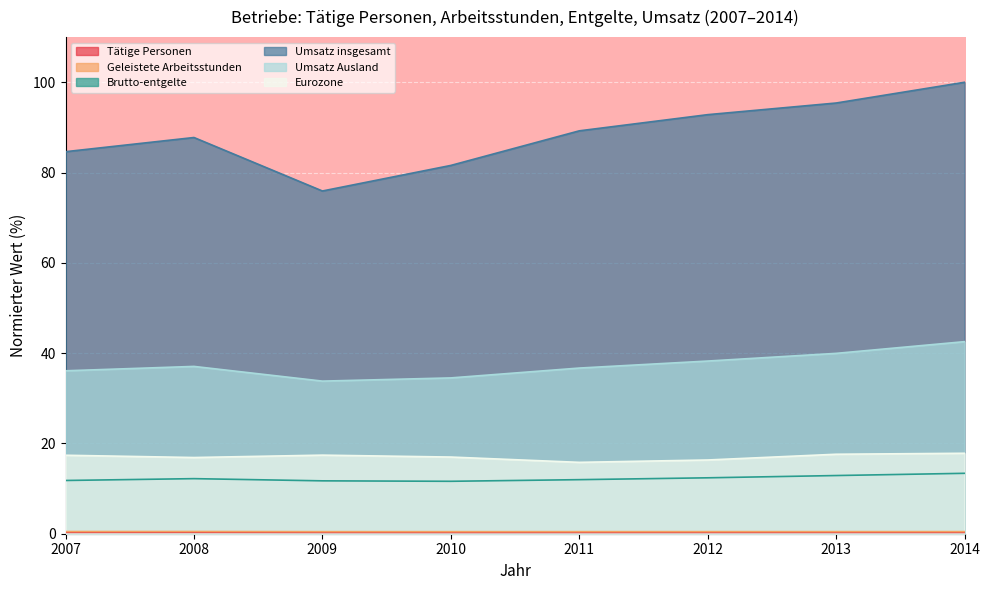

Which category has the highest value across all series?

2014